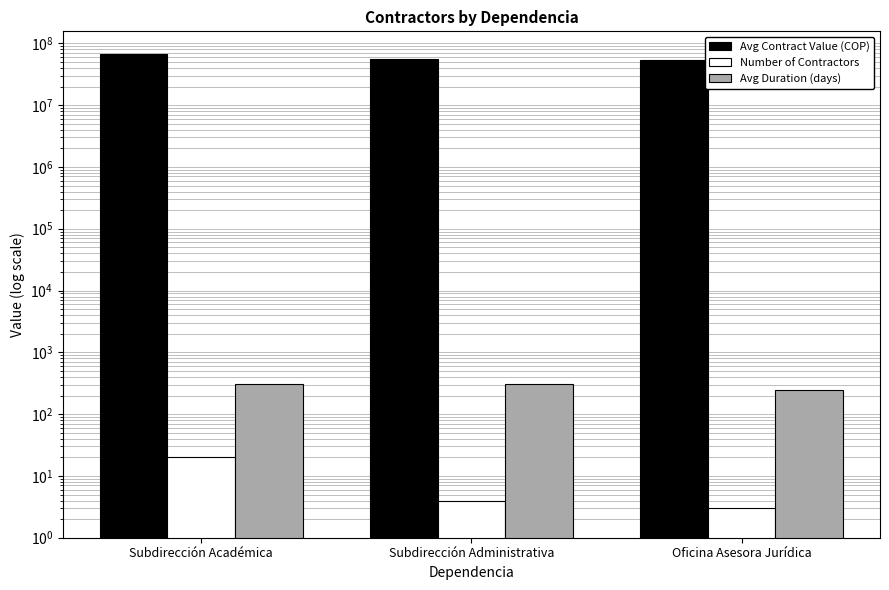

Where is Avg Duration (days) nearest to the value 278?

Subdirección Académica